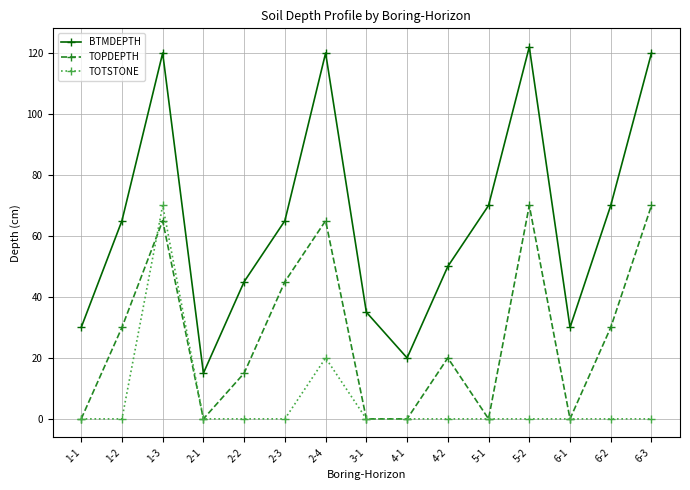

At which category is the sum across all series the highest?

1-3